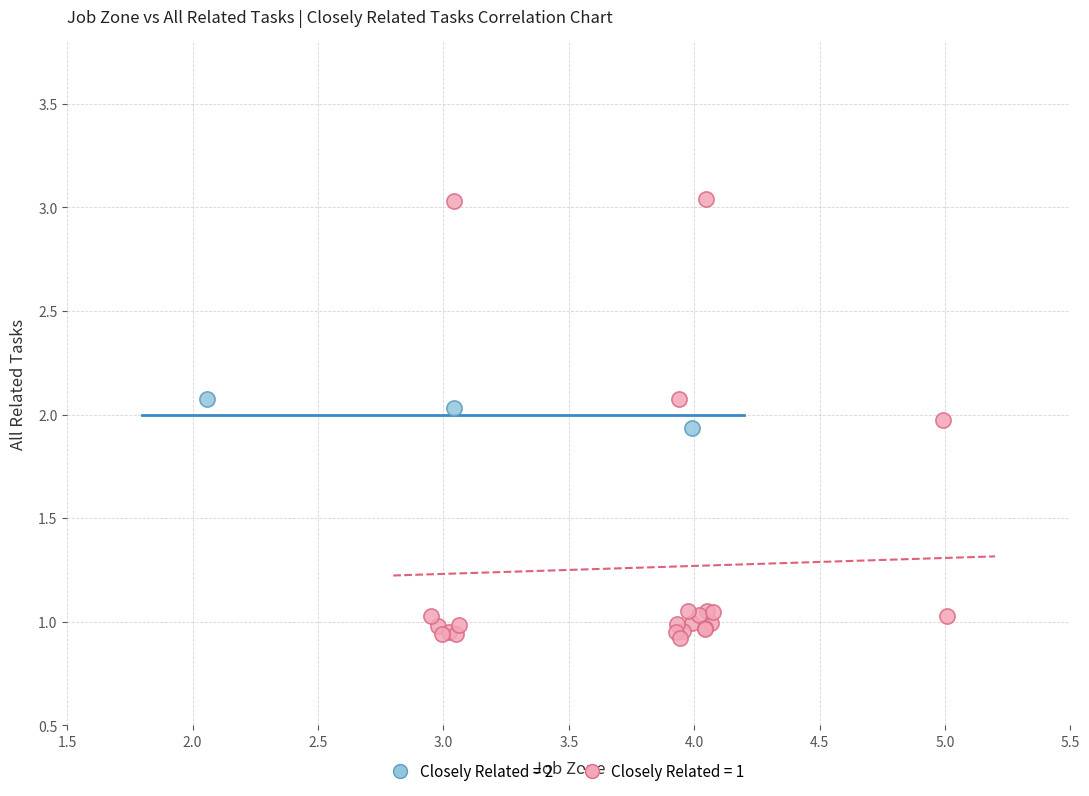

Which series has the widest spread of Y values?

Closely Related = 1